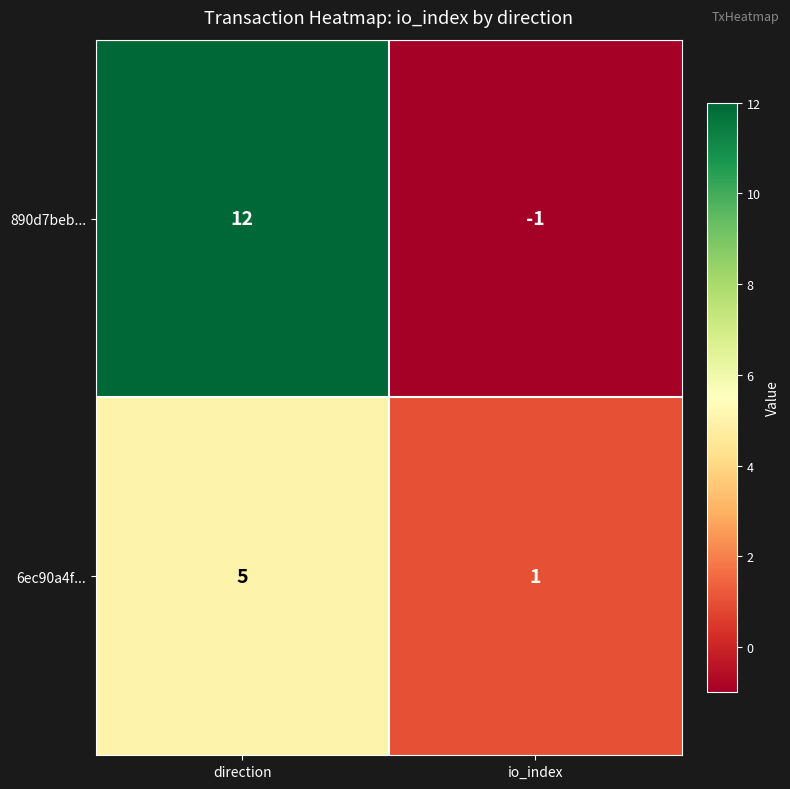

Which series changed the most between direction and io_index?

890d7beb...